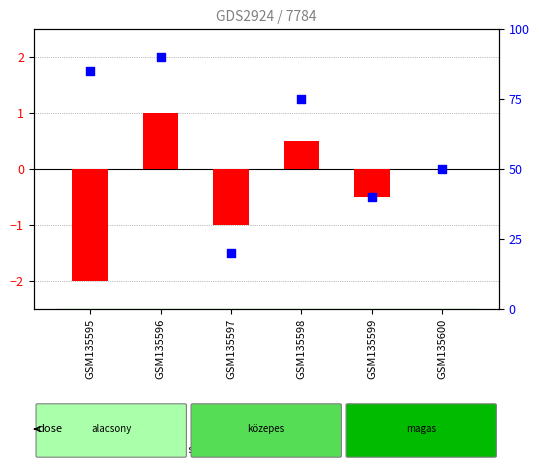

What is the total value across all series at GSM135598?

75.5